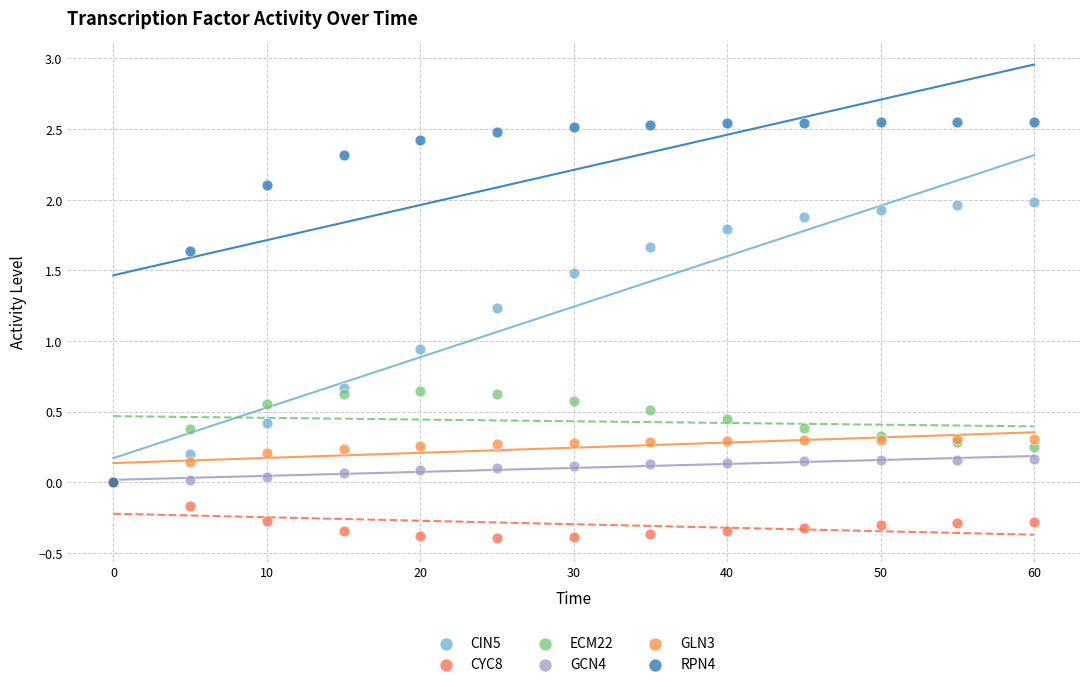

What are all the series names shown in the legend?

CIN5, CYC8, ECM22, GCN4, GLN3, RPN4